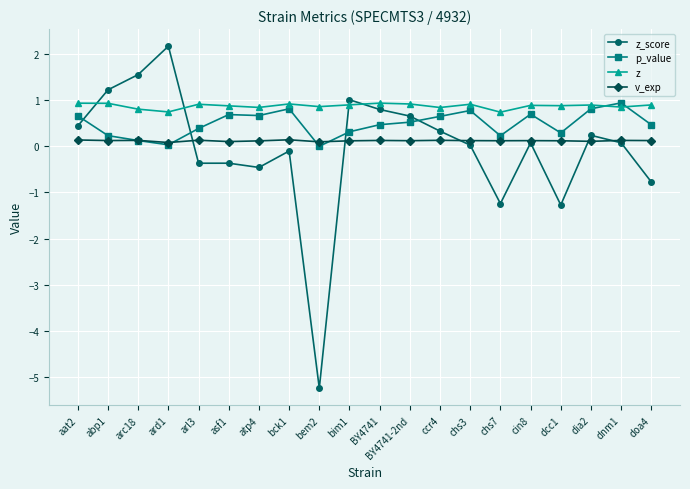

Which series has the largest range (max minus min)?

z_score